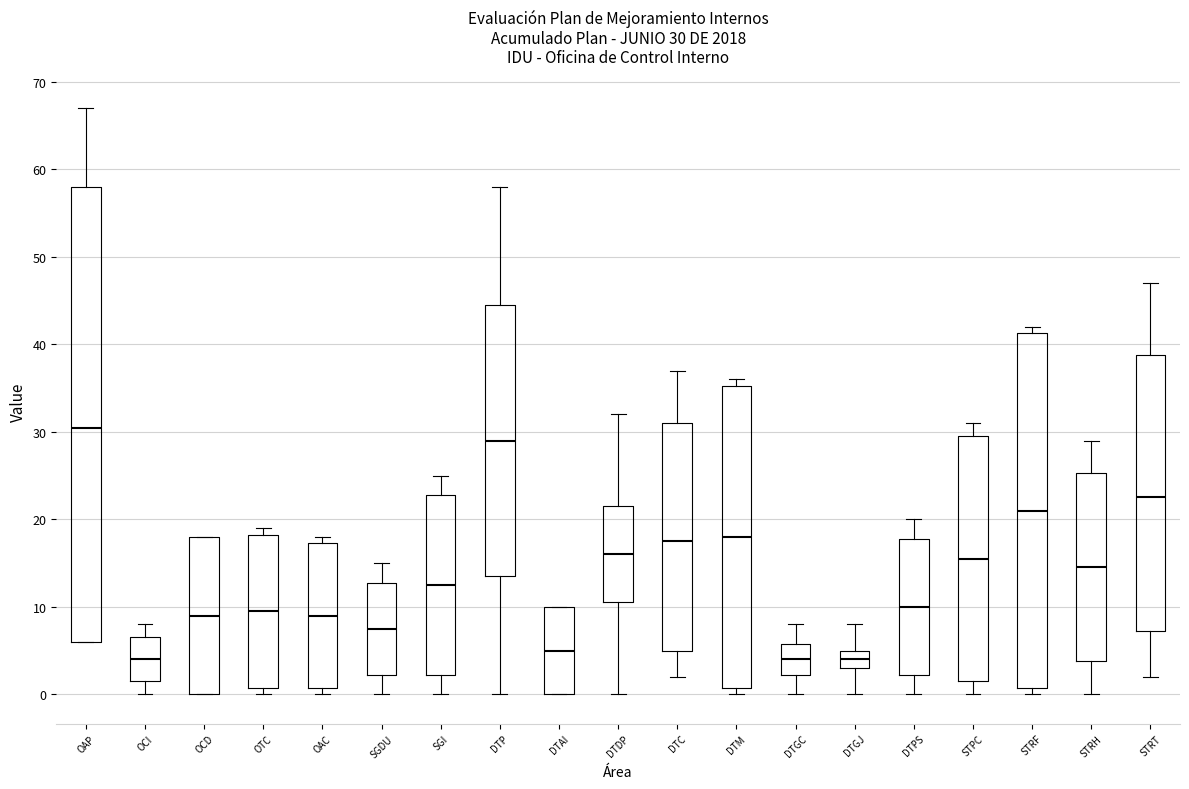

Which box's median line is the highest?

OAP